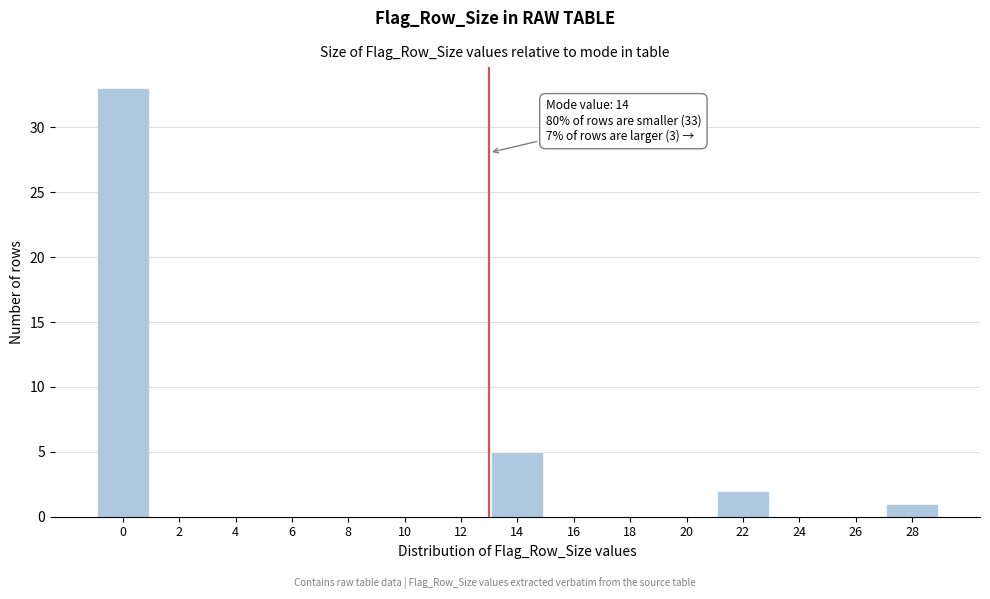

Reading right to left, extract all data points from this chart.

28=1	26=0	24=0	22=2	20=0	18=0	16=0	14=5	12=0	10=0	8=0	6=0	4=0	2=0	0=33